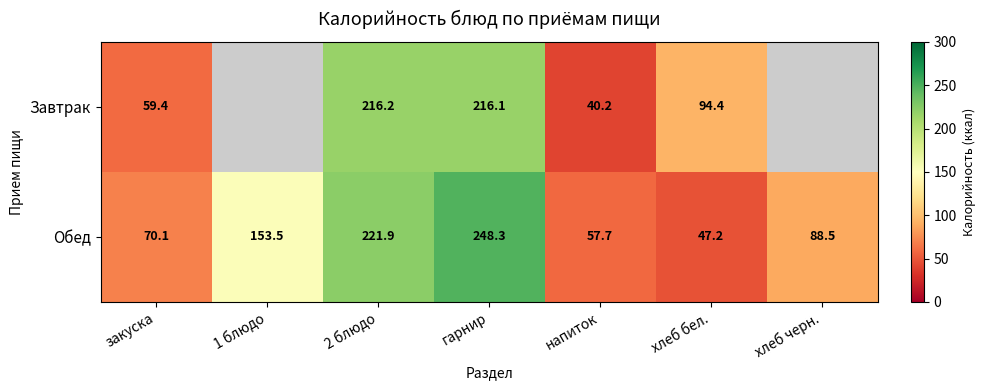

Which series changed the most between закуска and напиток?

Завтрак